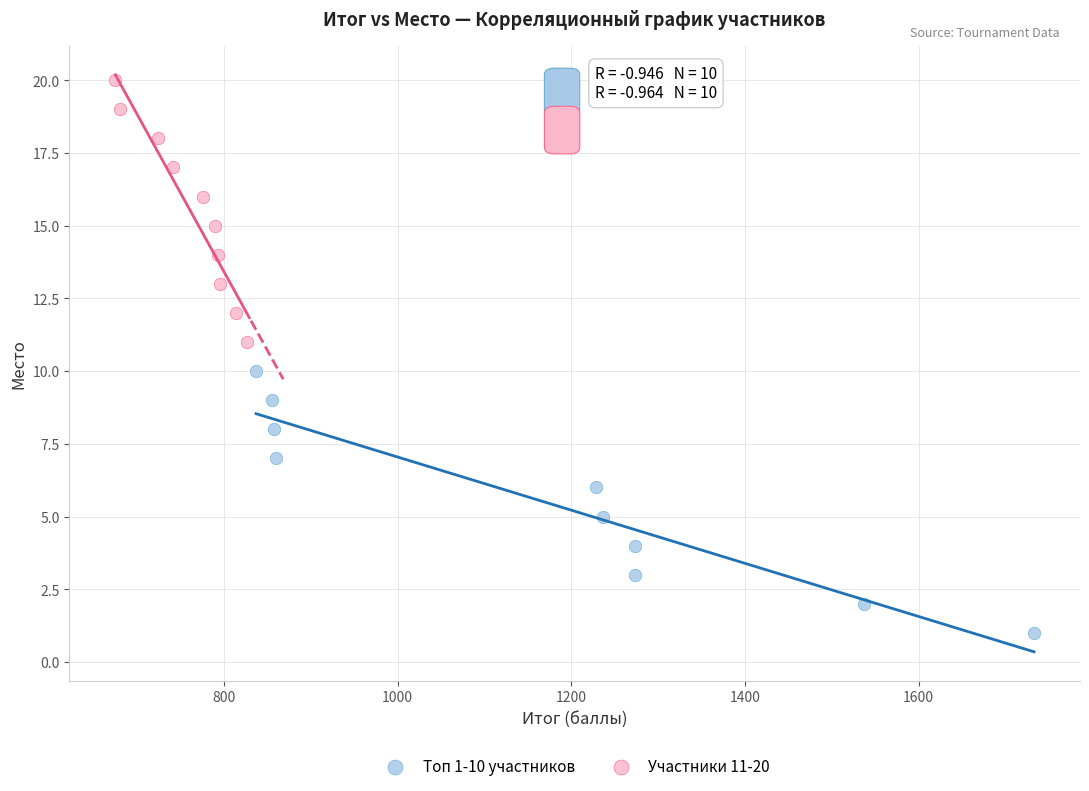

Which series reaches the minimum Y coordinate?

Топ 1-10 участников